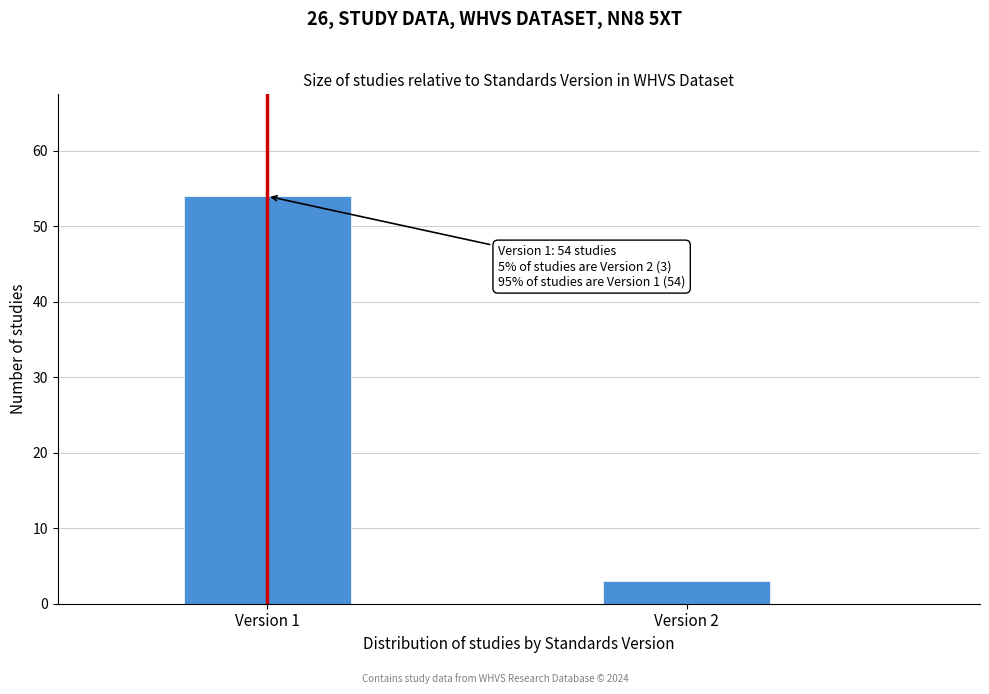

Reading left to right, what are all the values shown in this chart?

Version 1=54	Version 2=3